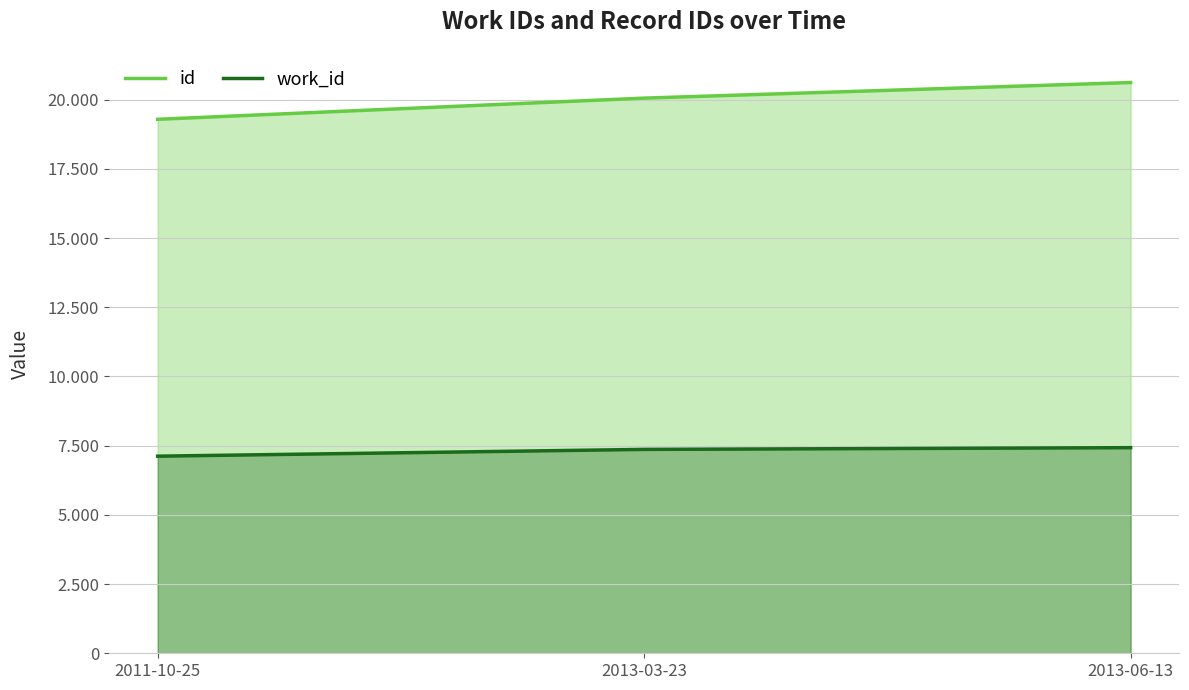

Rank the series by their maximum value, from lowest to highest.

work_id, id